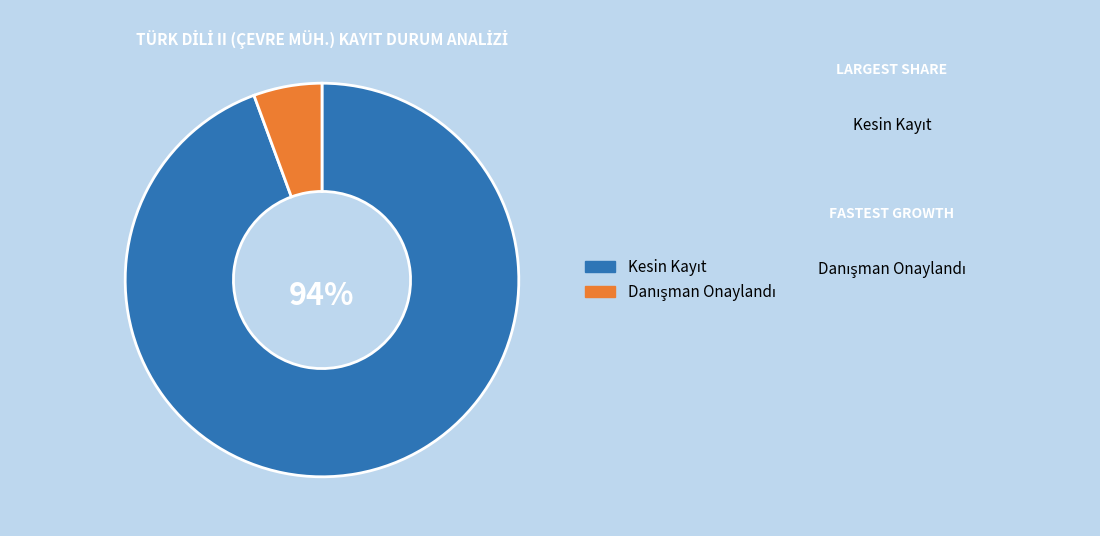

To the nearest percent, what is the average slice percentage?

50%